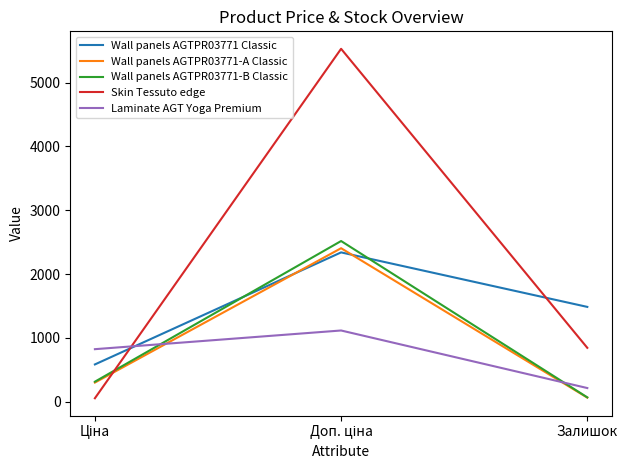

Which series has the largest range (max minus min)?

Skin Tessuto edge